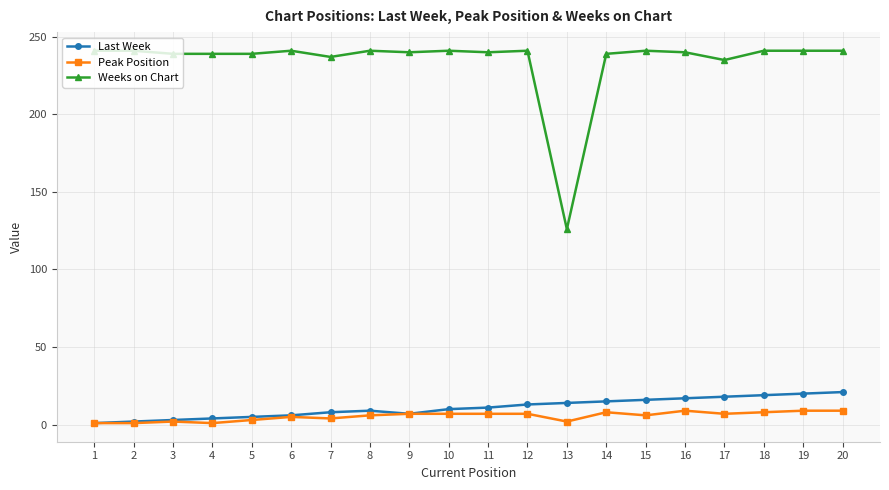

True or false: Peak Position has more than 1 points higher than both neighbors.

True